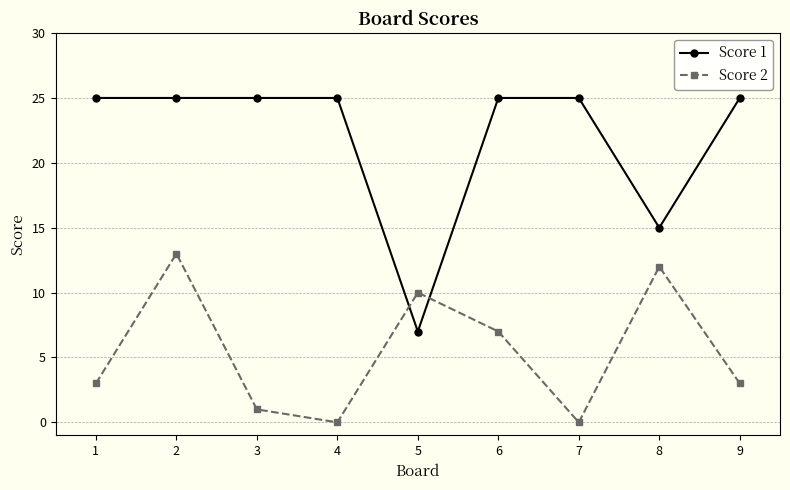

Reading left to right, list all the values displayed in this chart.

Score 1: 25	25	25	25	7	25	25	15	25
Score 2: 3	13	1	0	10	7	0	12	3